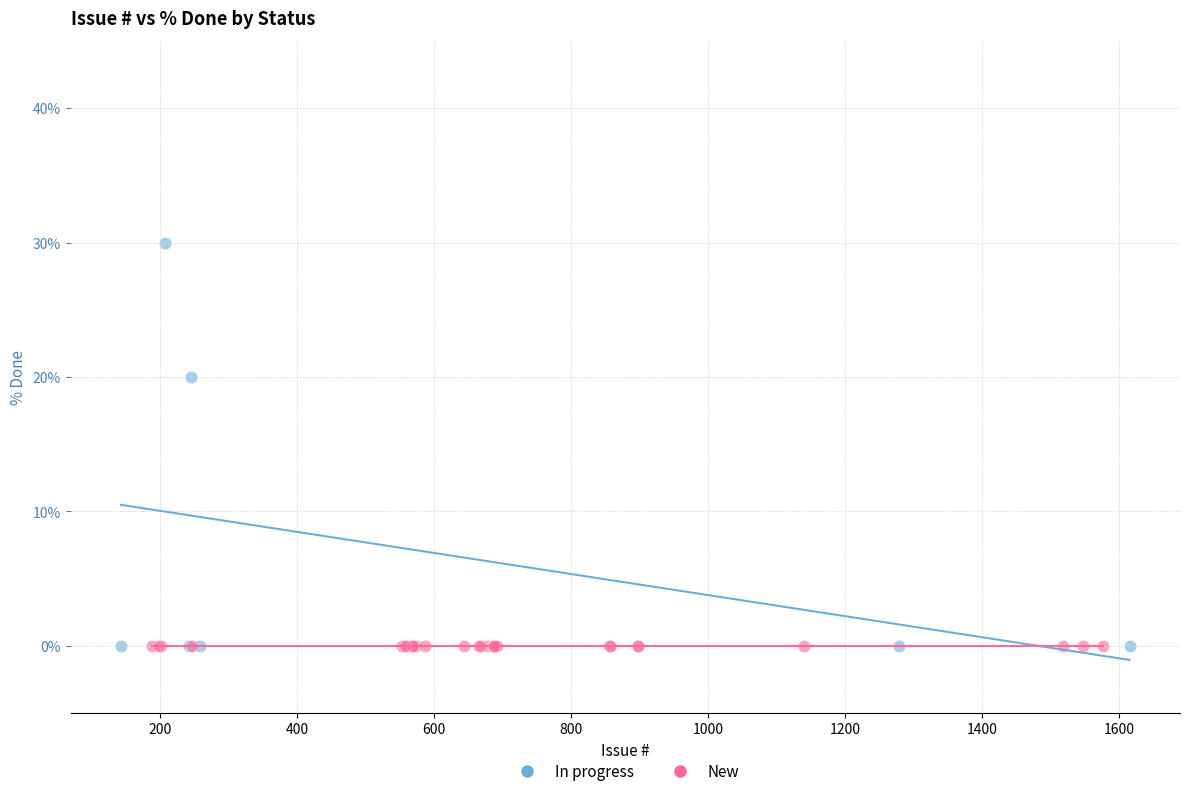

Which series contains the highest Y value?

In progress